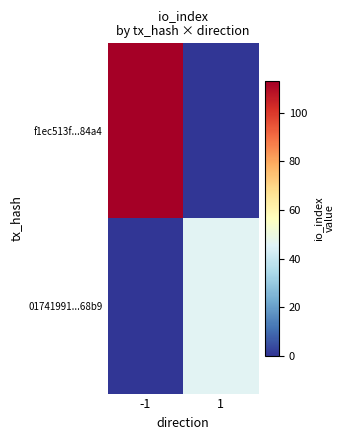

Rank the series at -1 from lowest to highest value.

01741991...68b9, f1ec513f...84a4